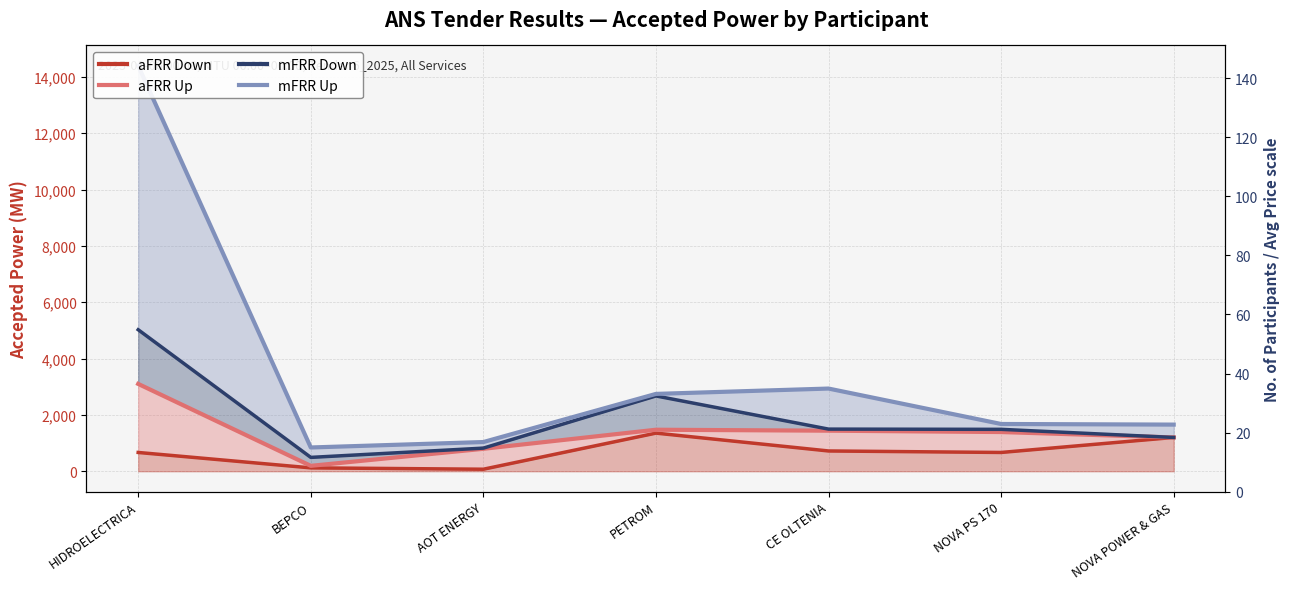

The aFRR Down series shows 667 at HIDROELECTRICA. True or false?

True